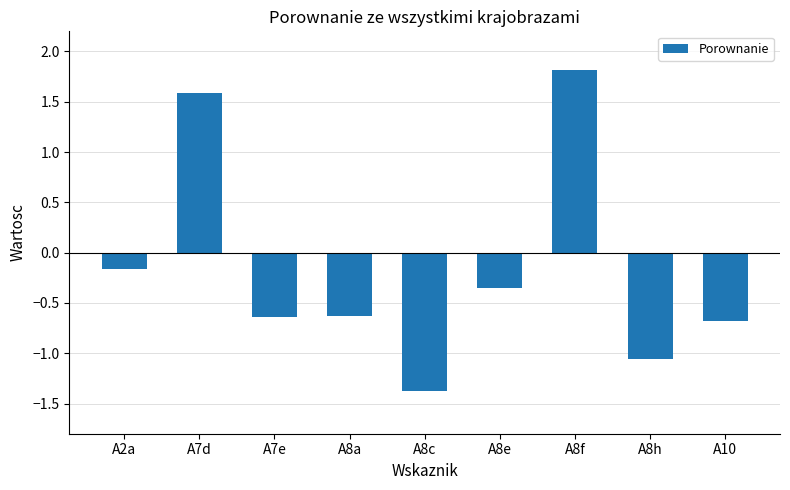

What is the value of the 1st bar from the left?

-0.2